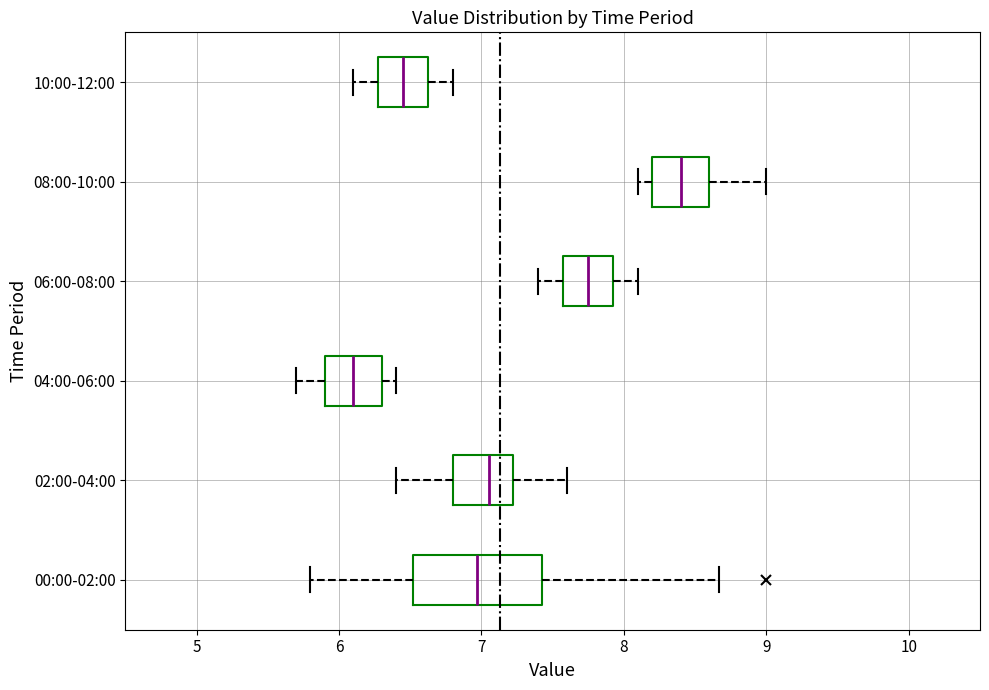

Where is the right edge of the box for 02:00-04:00 on the x-axis? The values are not printed on the chart, so give them approximately, as read against the axis.

7.2